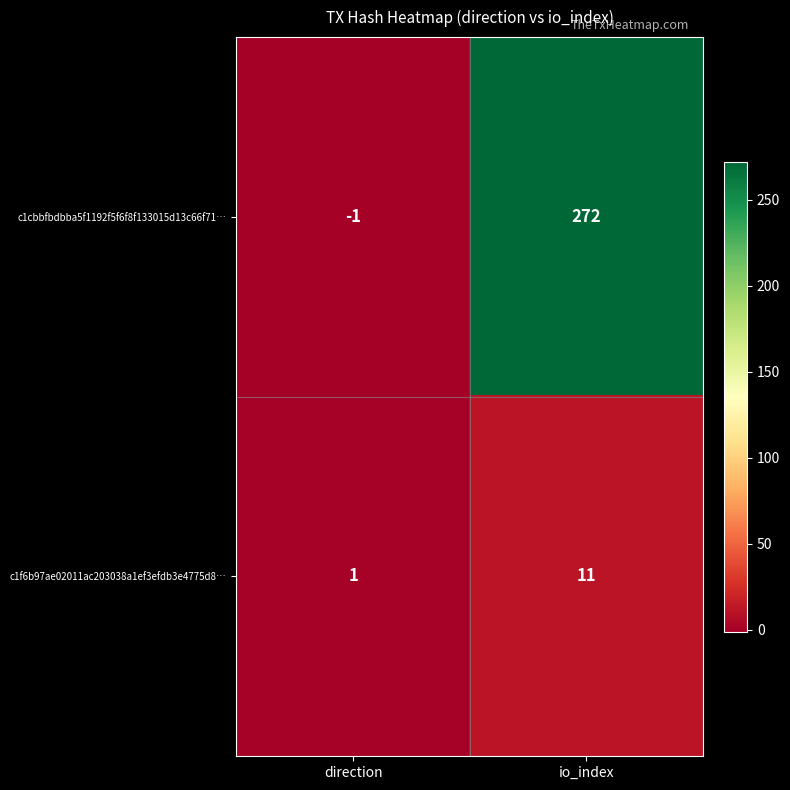

True or false: c1f6b97ae02011ac203038a1ef3efdb3e4775d8… has a value of 11 at io_index.

True